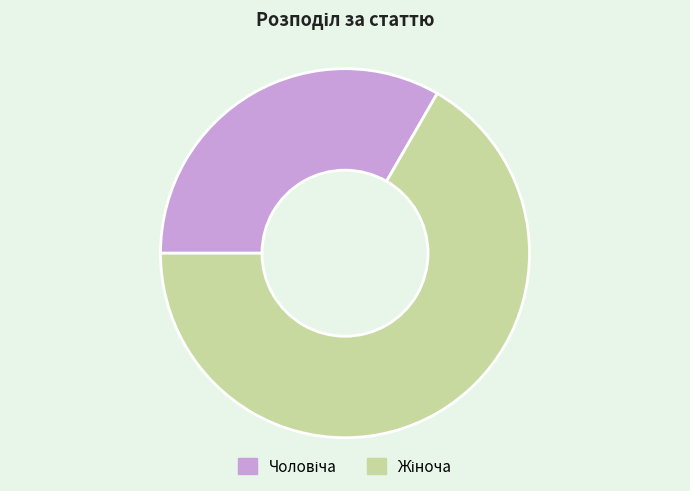

Is there any slice that represents more than half of the pie?

Yes